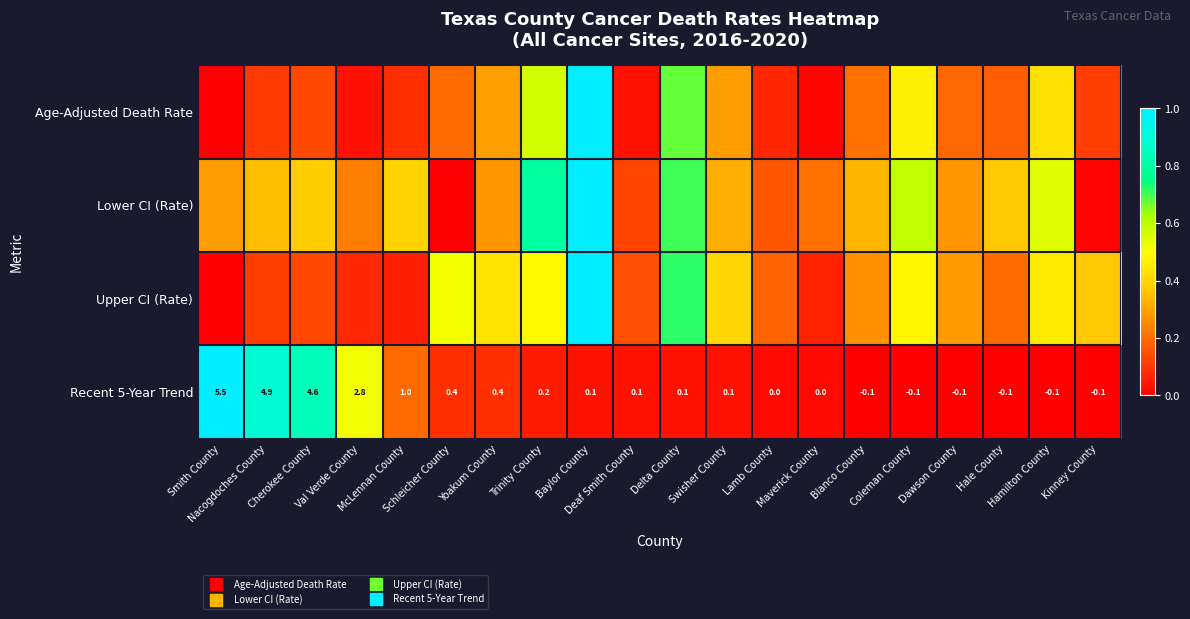

Which series changed the most between Deaf Smith County and Dawson County?

Age-Adjusted Death Rate